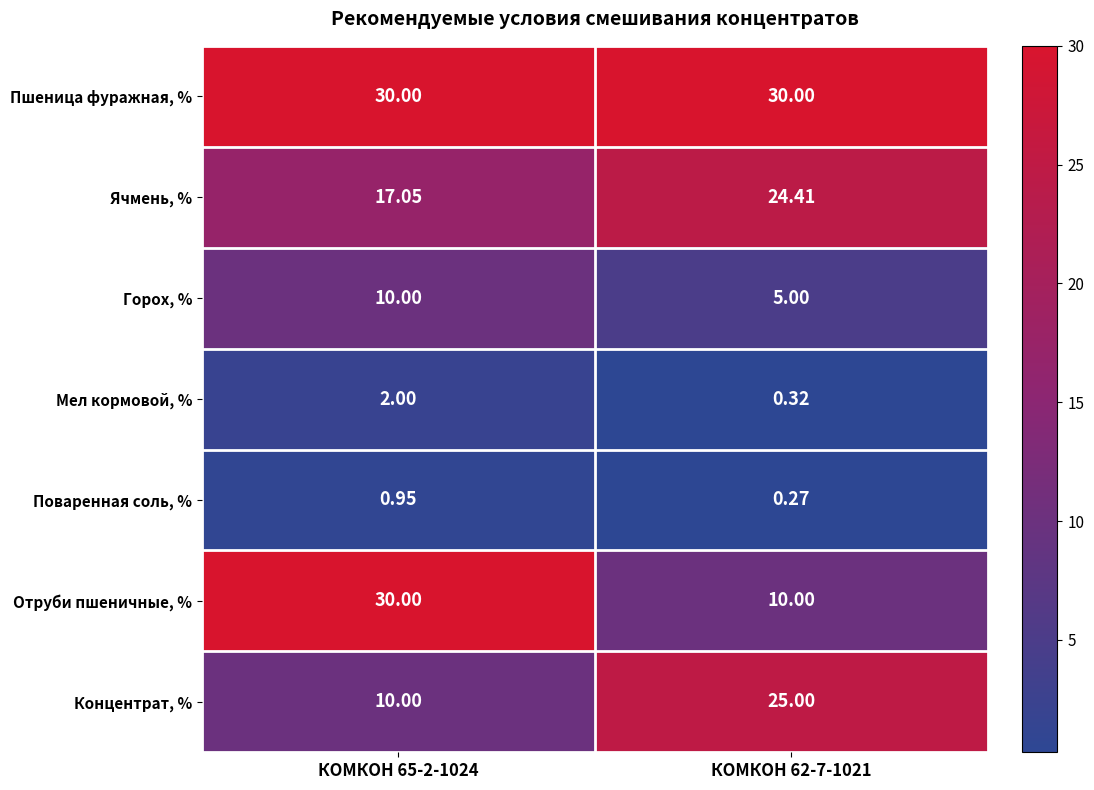

Between КОМКОН 65-2-1024 and КОМКОН 62-7-1021, which series saw the biggest shift?

Отруби пшеничные, %